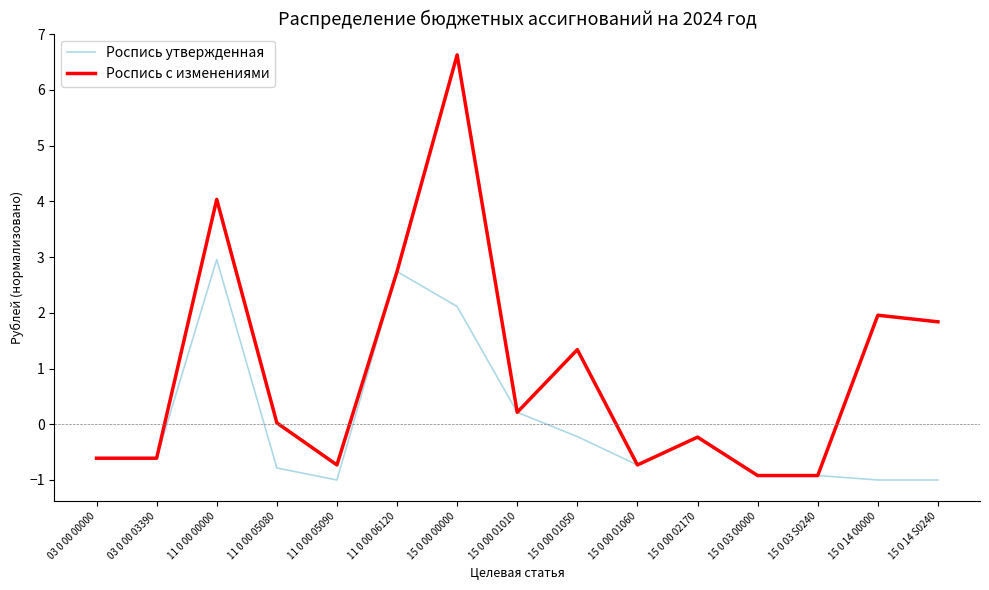

Which series has the largest total across all categories?

Роспись с изменениями